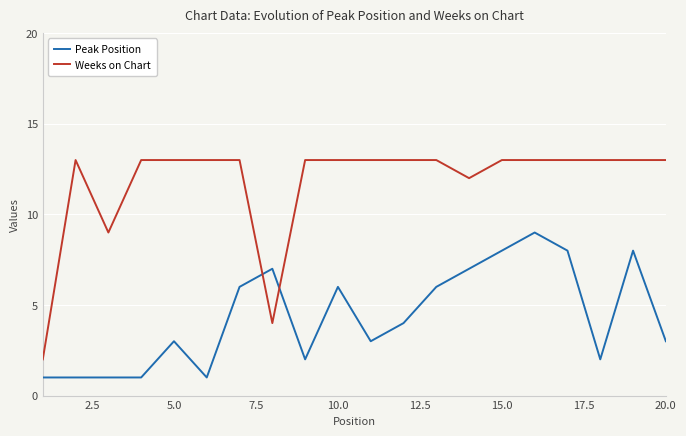

Which series has the largest total across all categories?

Weeks on Chart